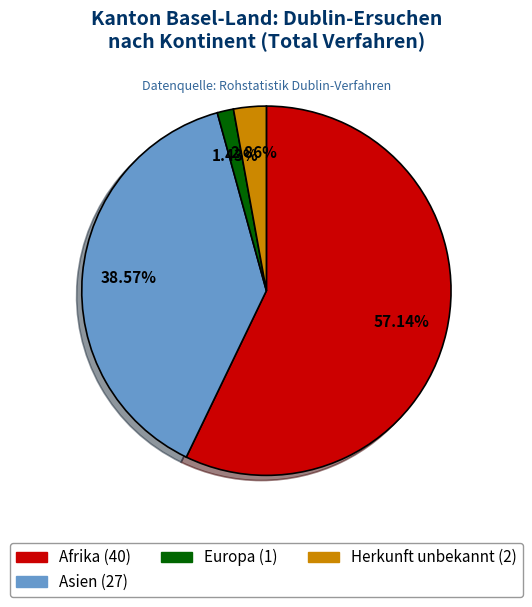

Does any single category account for the majority?

Yes